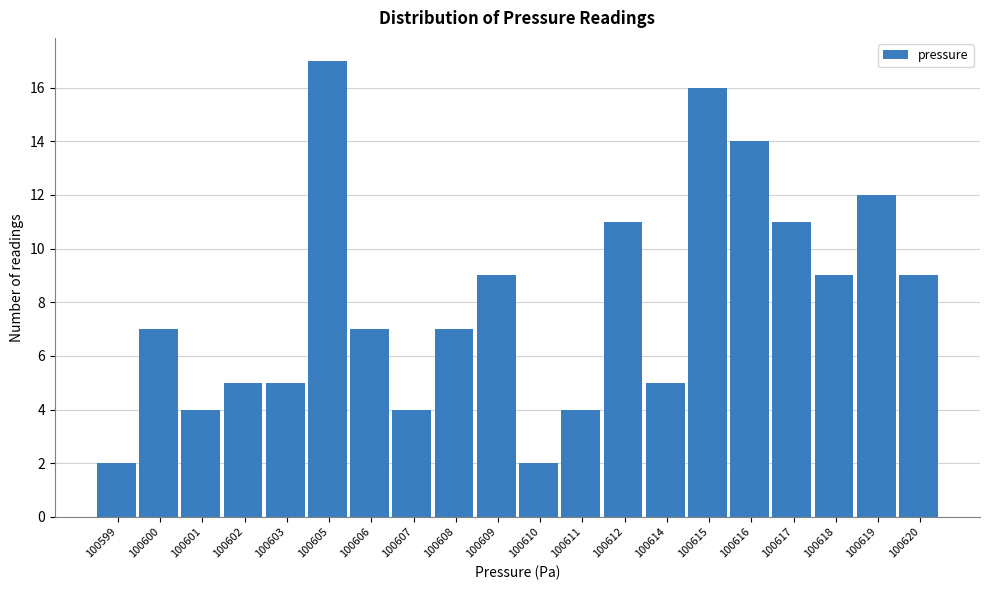

Reading left to right, transcribe all the data shown in this chart.

100599=2	100600=7	100601=4	100602=5	100603=5	100605=17	100606=7	100607=4	100608=7	100609=9	100610=2	100611=4	100612=11	100614=5	100615=16	100616=14	100617=11	100618=9	100619=12	100620=9